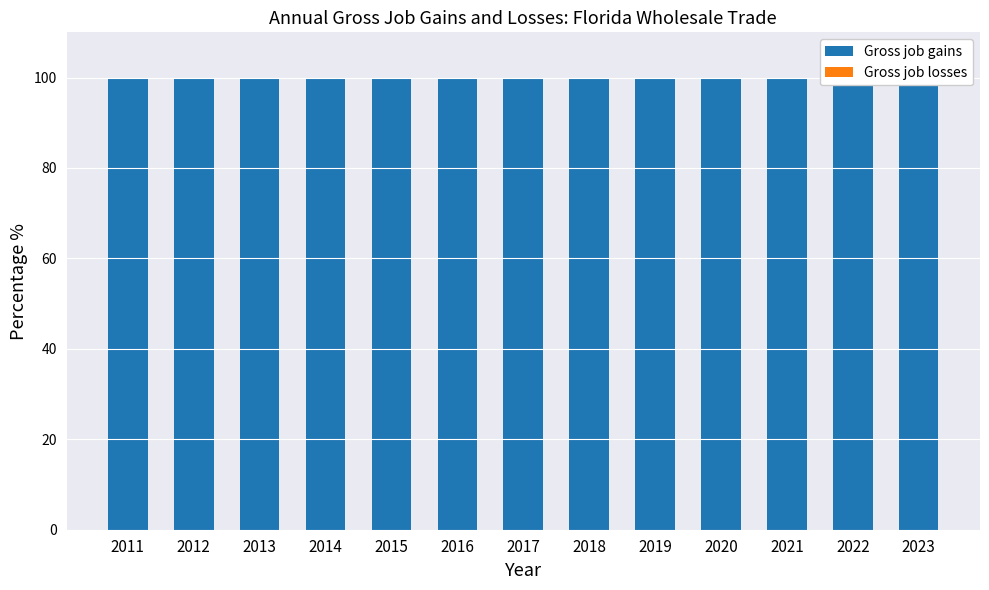

What is the value of the Gross job gains bar at the 7th from the left?

100